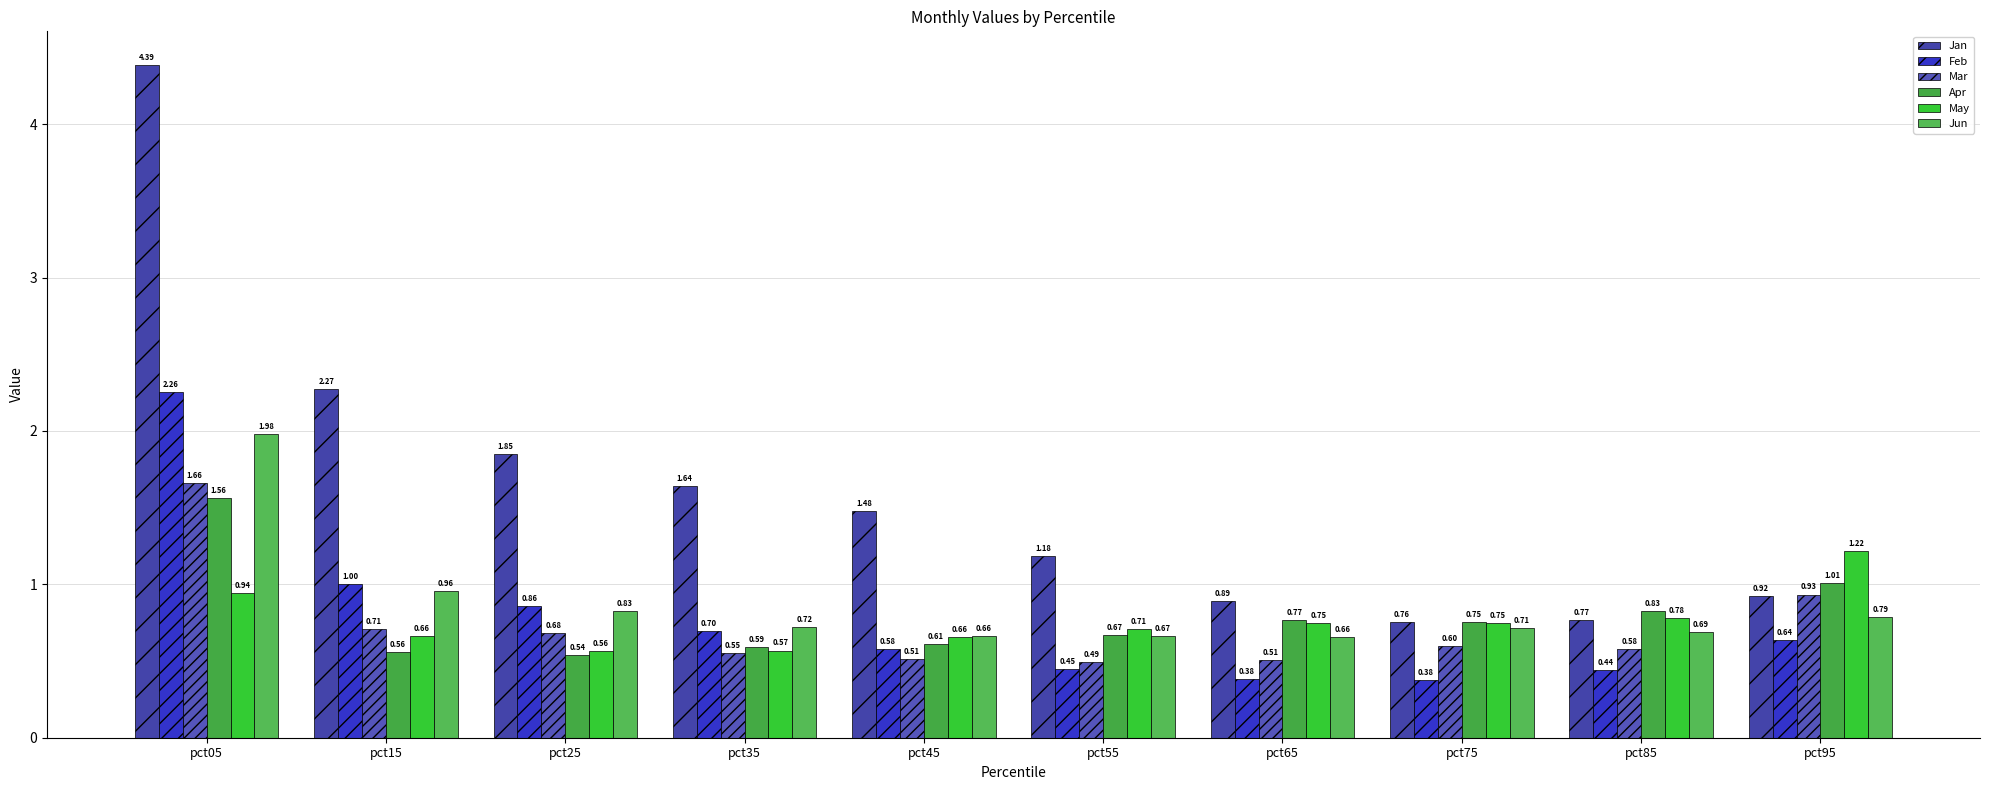

What is the value of the Jan bar at the 7th from the left?

0.9